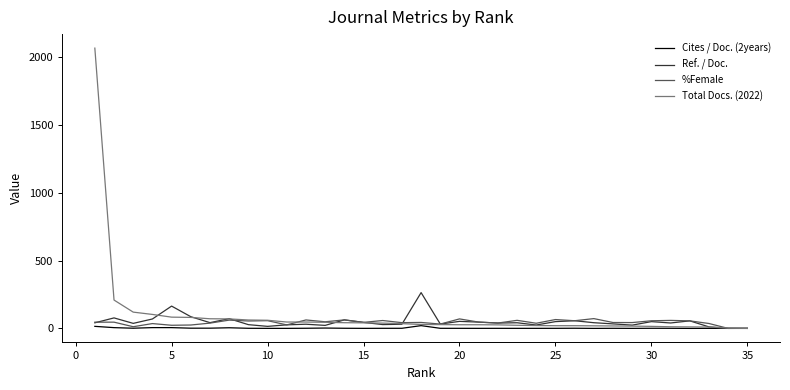

Which series has the largest range (max minus min)?

Total Docs. (2022)